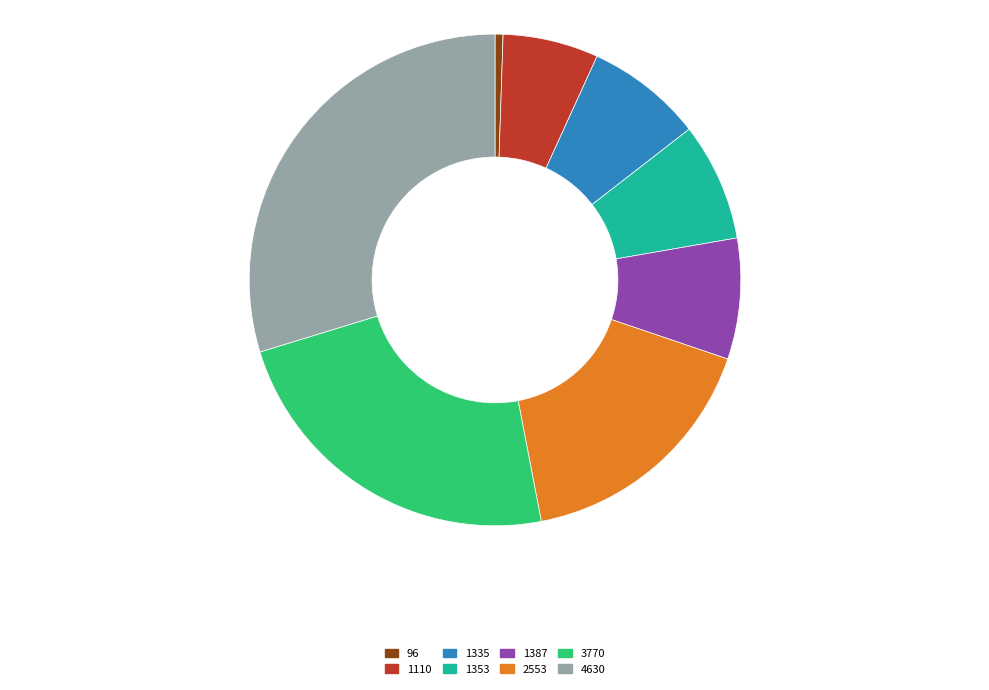

The 1353 slice represents 8% of the pie. True or false?

True